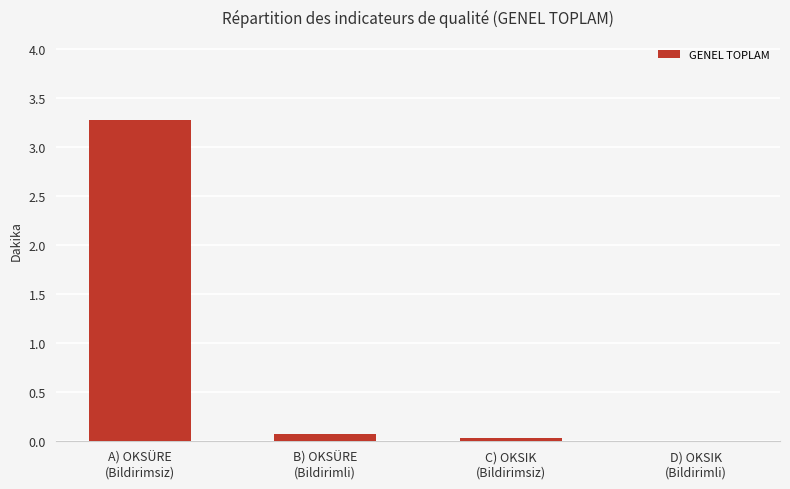

Are the bars horizontal?

No